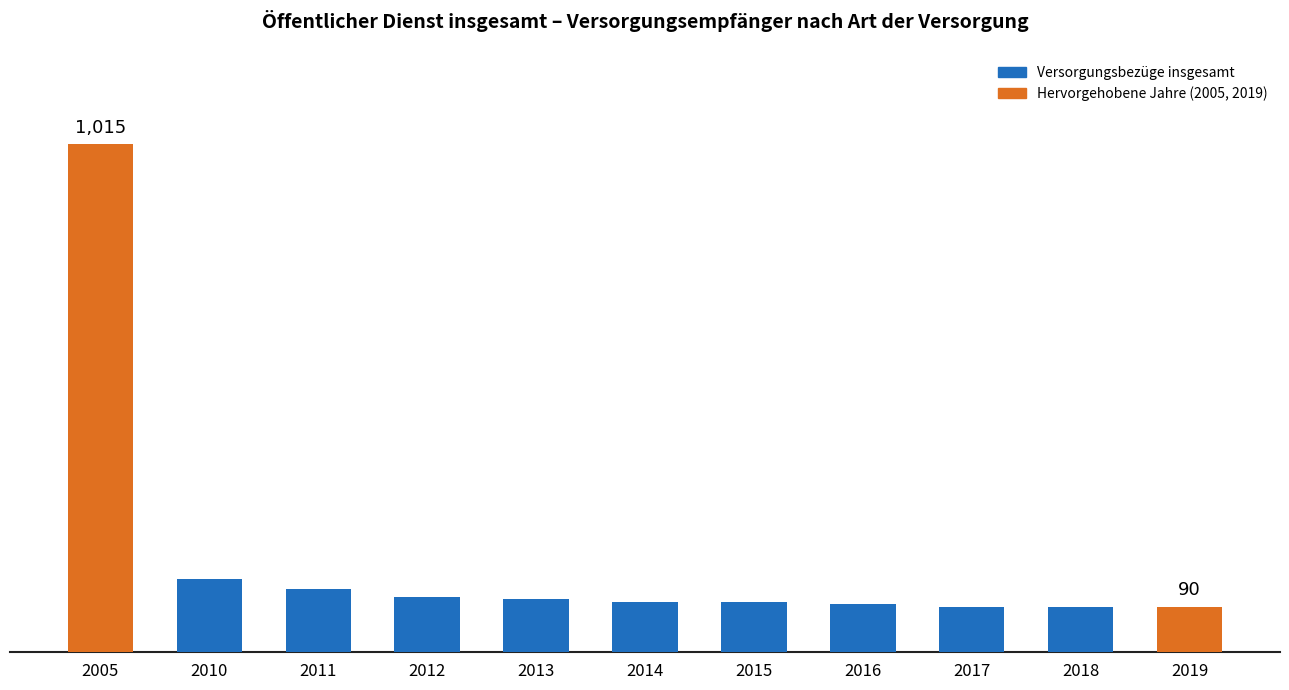

Is it true that the value at 2014 is 100?

True